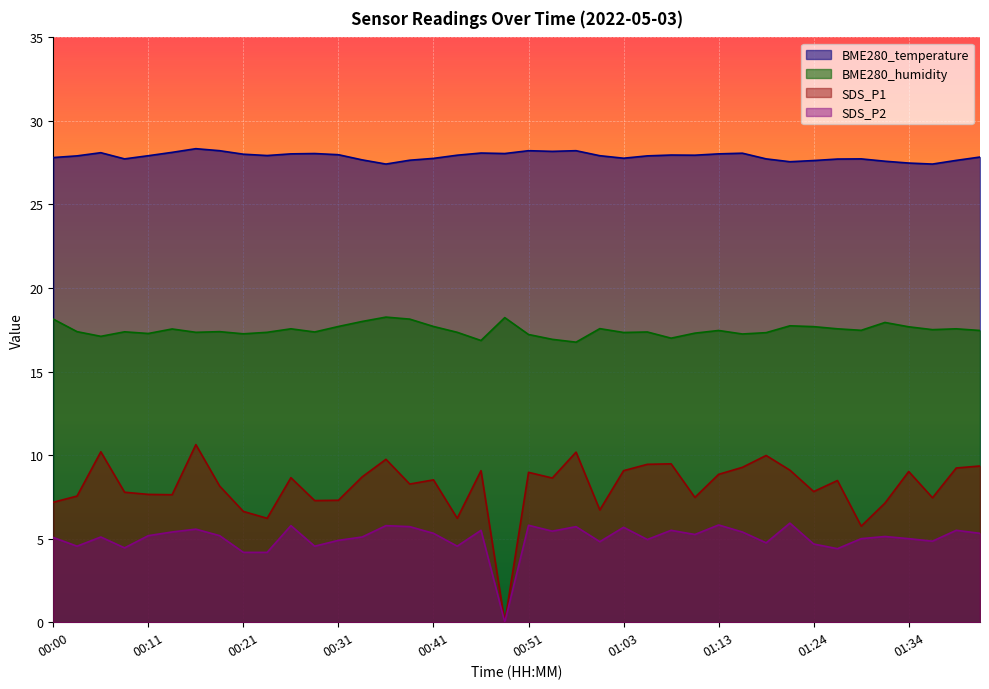

What is the minimum value for BME280_humidity?

16.8